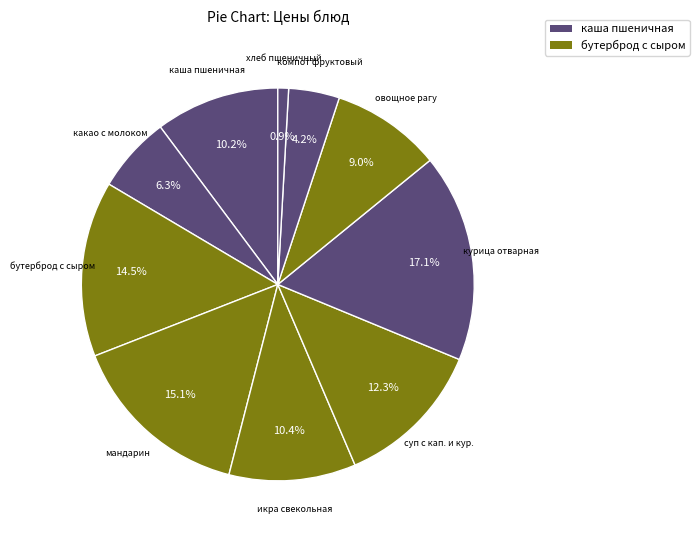

How many slices are in this pie chart?

10